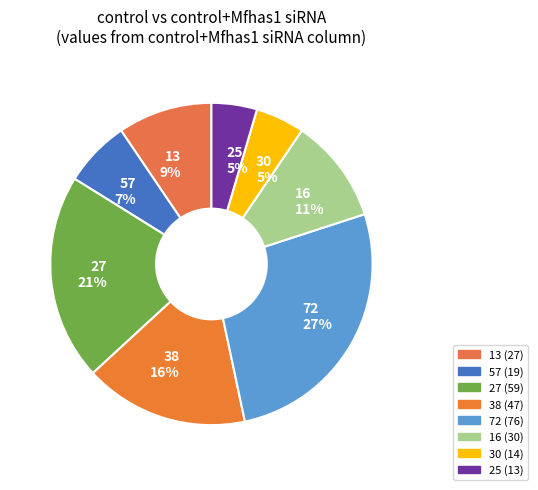

To the nearest percent, what is the average slice percentage?

12%